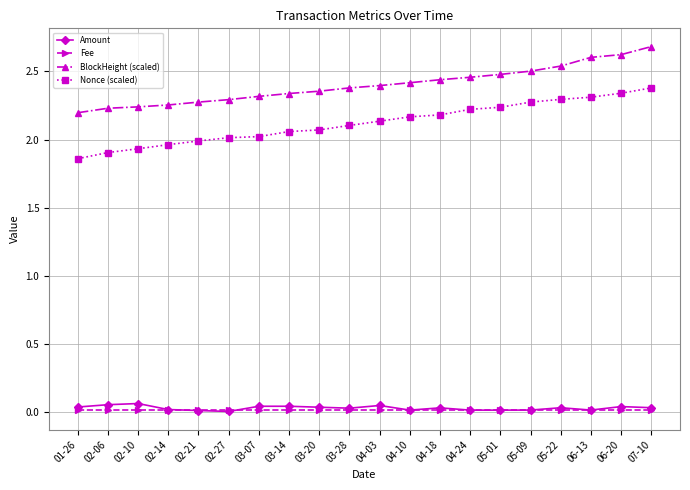

Is it true that Nonce (scaled) equals 1.3 at 05-09?

False